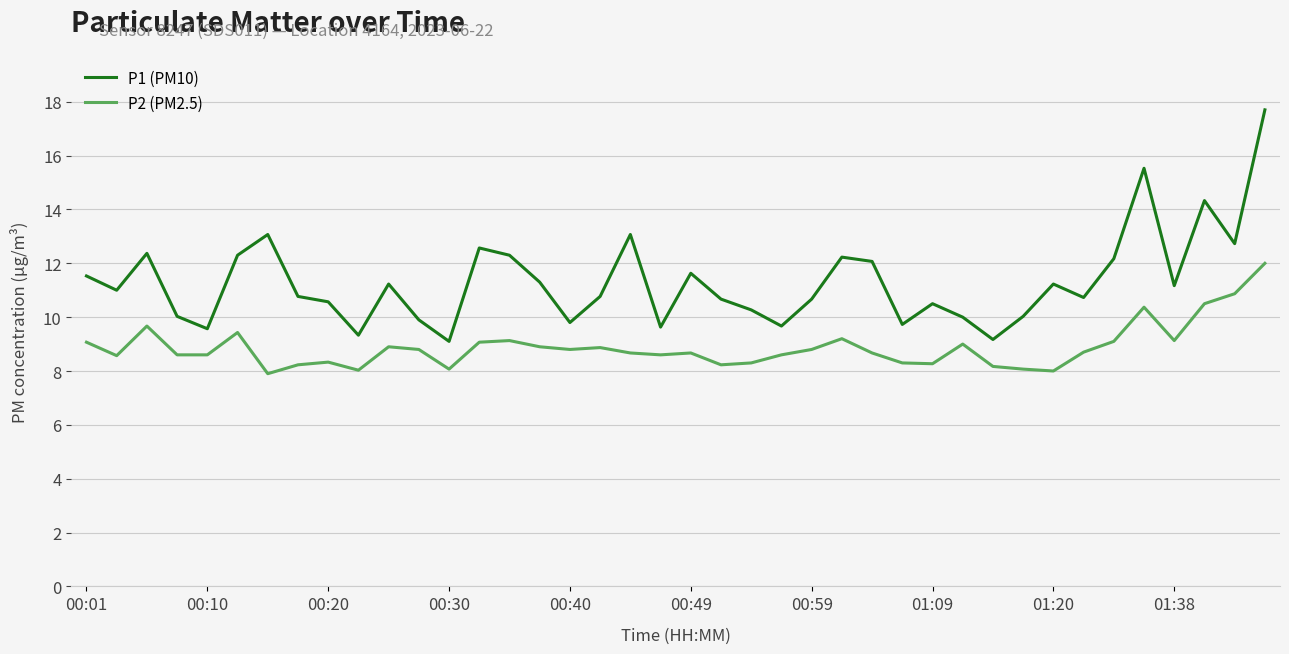

How many lines are shown in the chart?

2